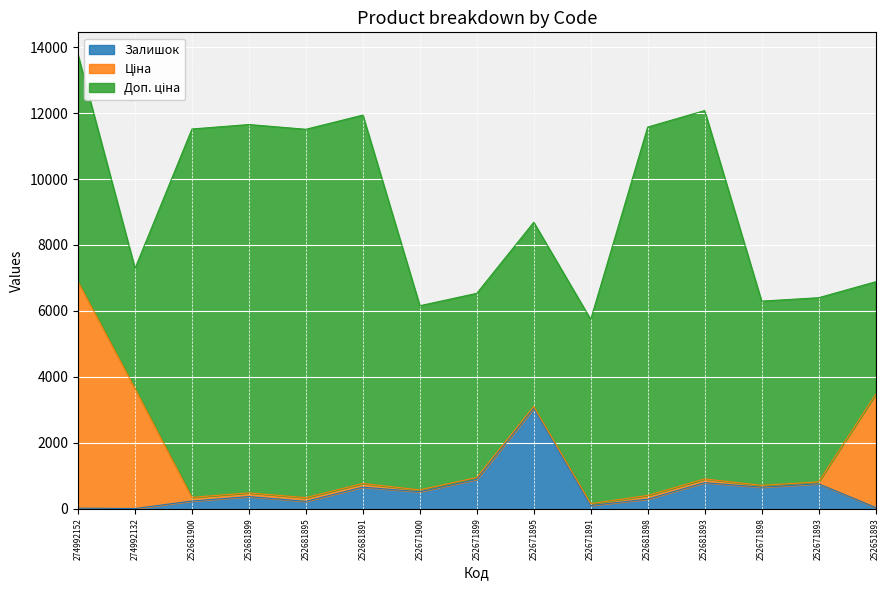

What is the difference between the maximum and minimum values in the Ціна series?

6813.6